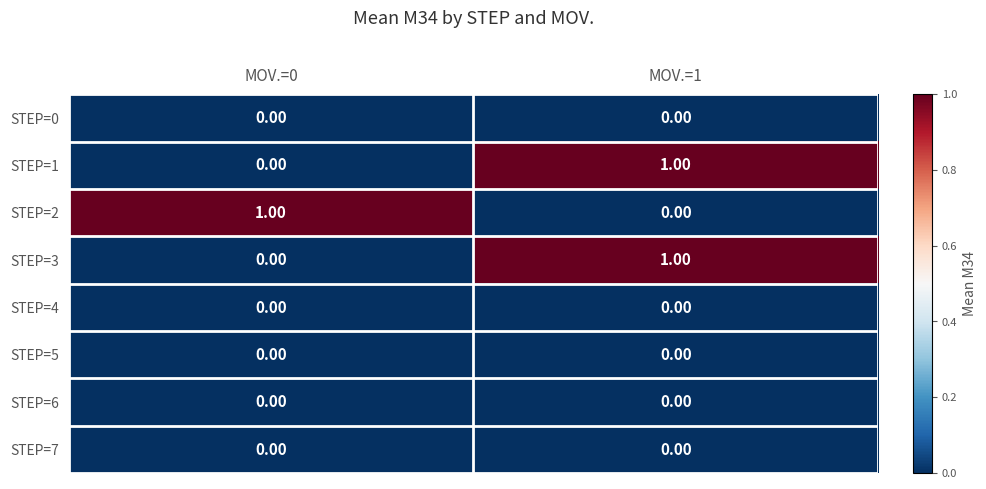

Rank the categories by STEP=1 value from lowest to highest.

MOV.=0, MOV.=1